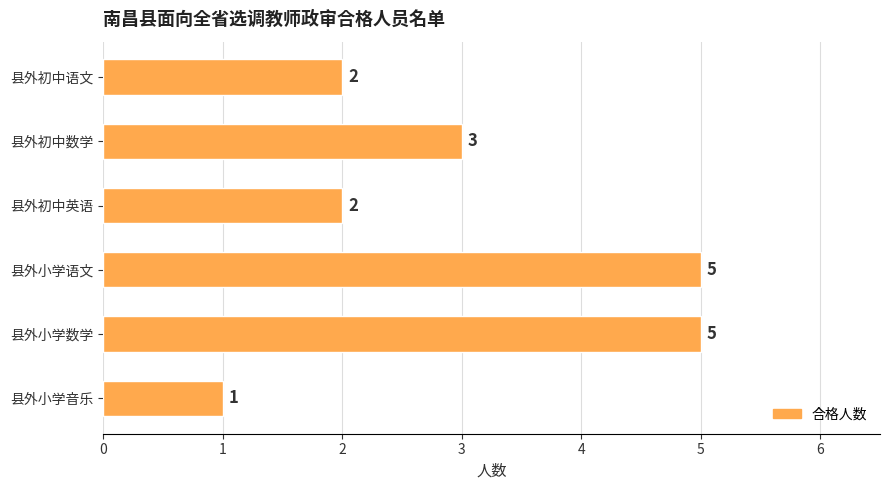

Approximately how many times larger is the value at 县外初中英语 compared to 县外小学音乐?

2.0